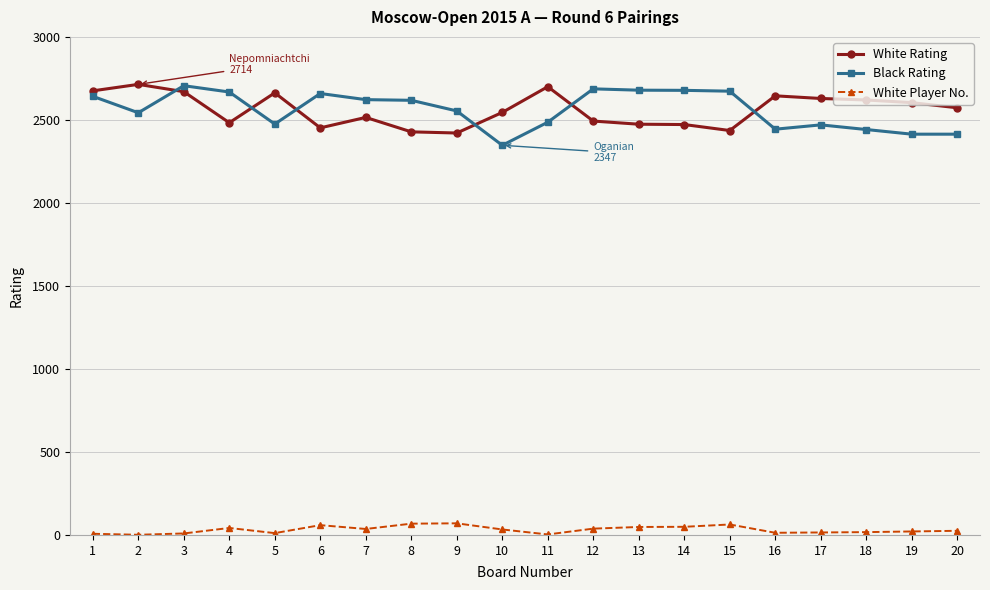

True or false: Black Rating and White Player No. intersect in this chart.

False